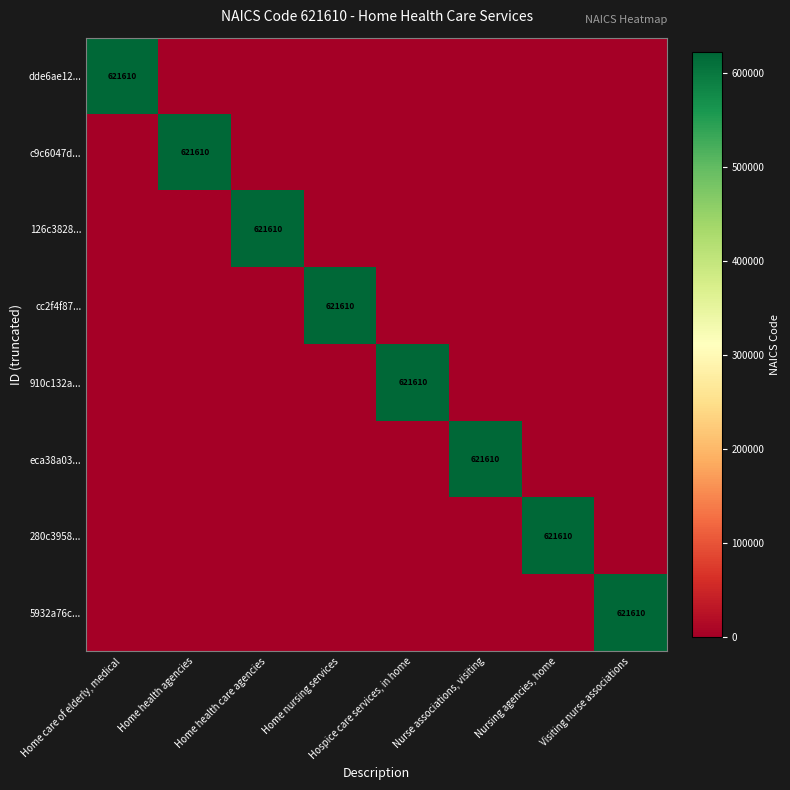

At which category is the sum across all series the highest?

Home care of elderly, medical